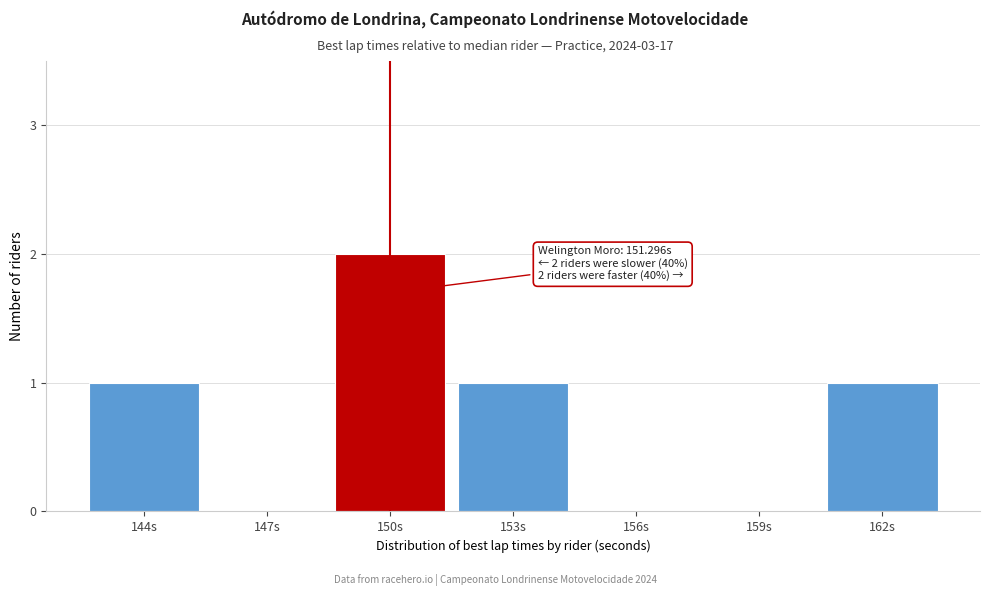

Reading left to right, what are all the values shown in this chart?

144s=1	147s=0	150s=2	153s=1	156s=0	159s=0	162s=1